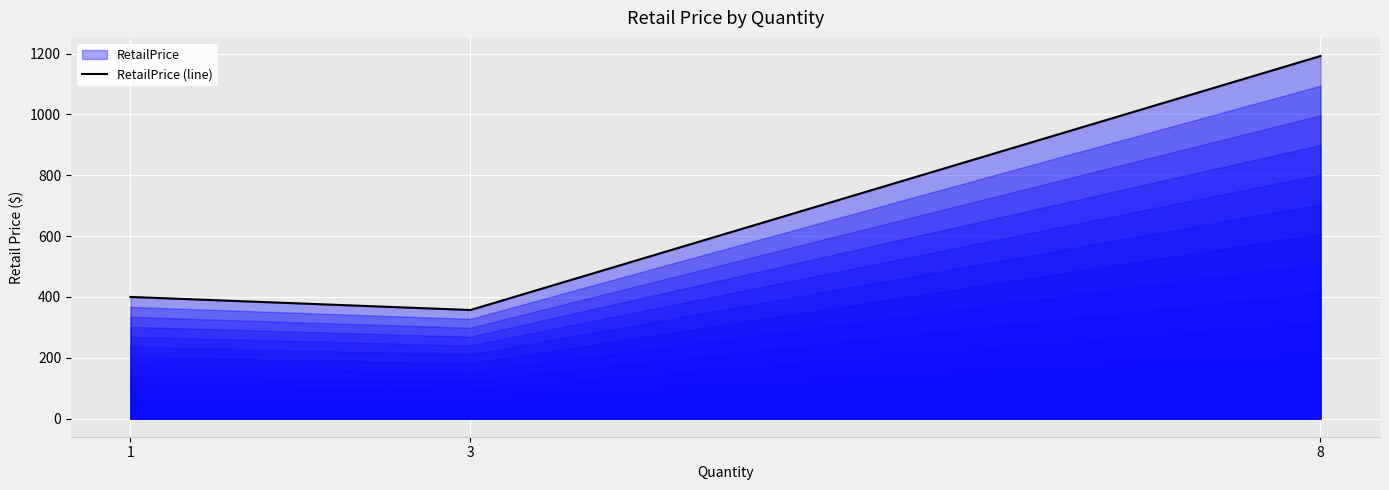

Is it true that the value at 3 is 357.0?

True